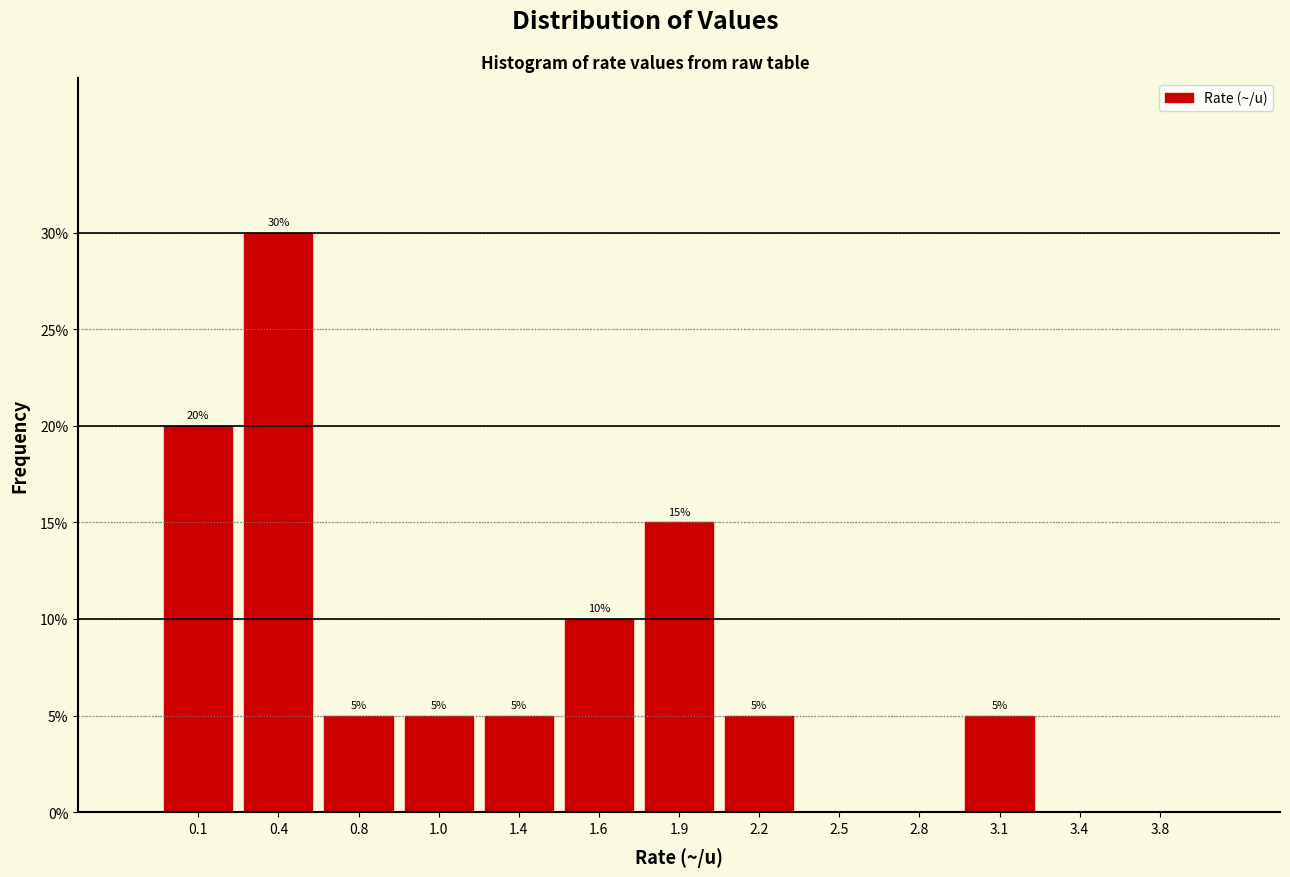

Reading left to right, extract all data points from this chart.

0.1=20	0.4=30	0.8=5	1.0=5	1.4=5	1.6=10	1.9=15	2.2=5	2.5=0	2.8=0	3.1=5	3.4=0	3.8=0